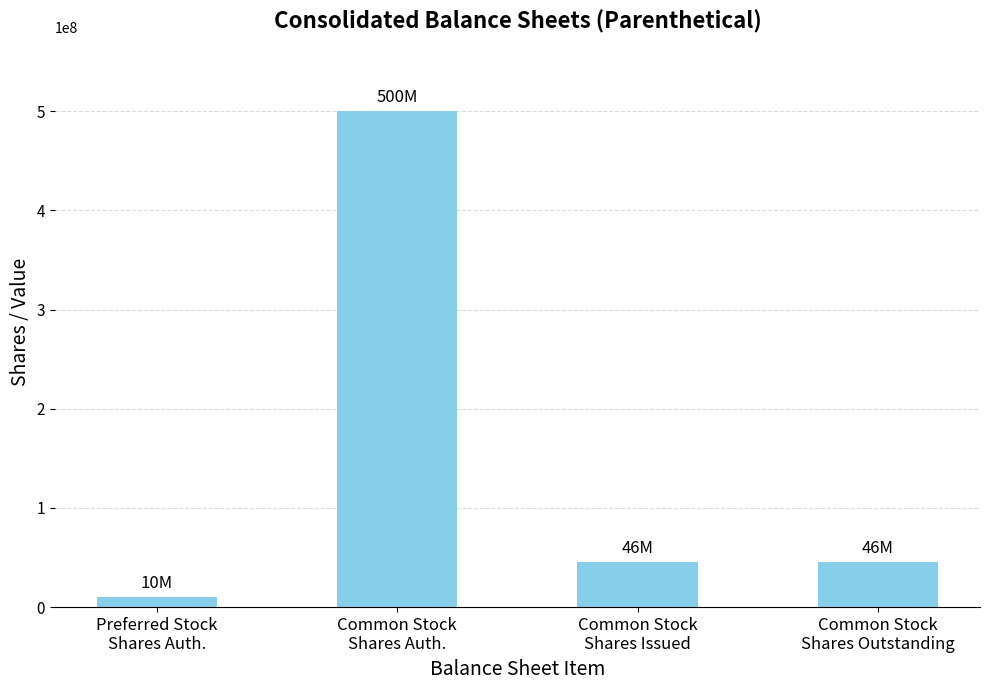

Which has a higher value, Common Stock
Shares Outstanding or Common Stock
Shares Auth.?

Common Stock
Shares Auth.